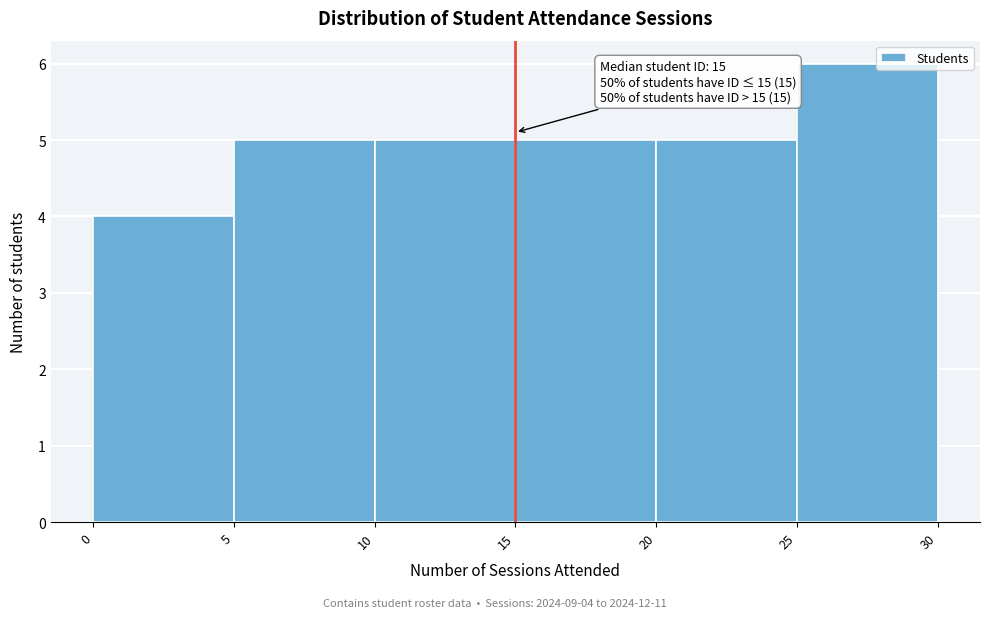

Over which range of the x-axis is the bar tallest?

25 to 30